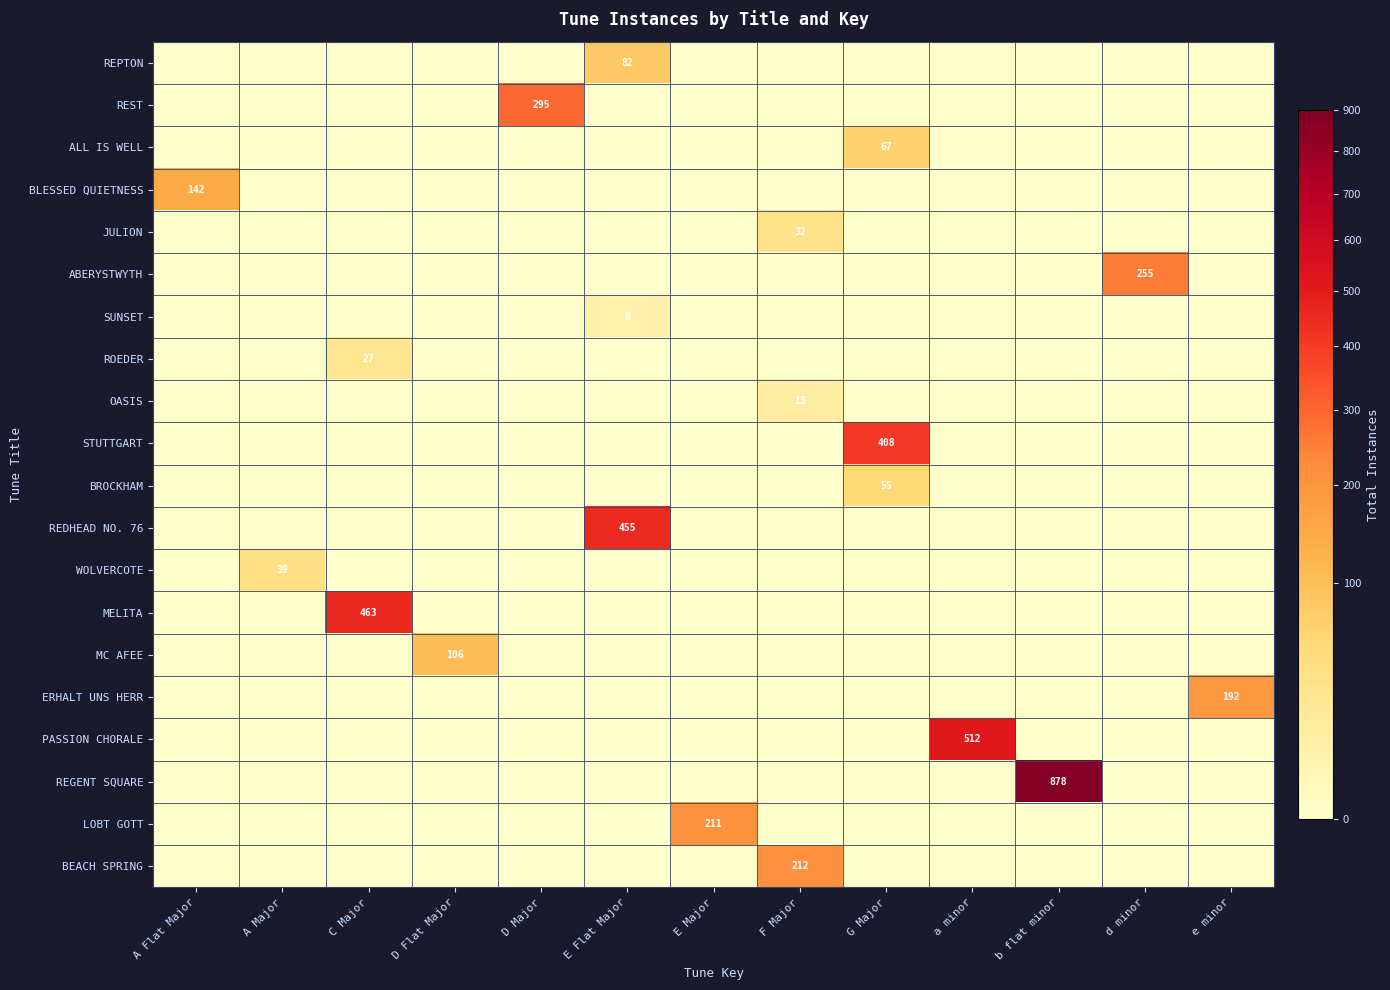

True or false: WOLVERCOTE has a value of 67 at A Major.

False